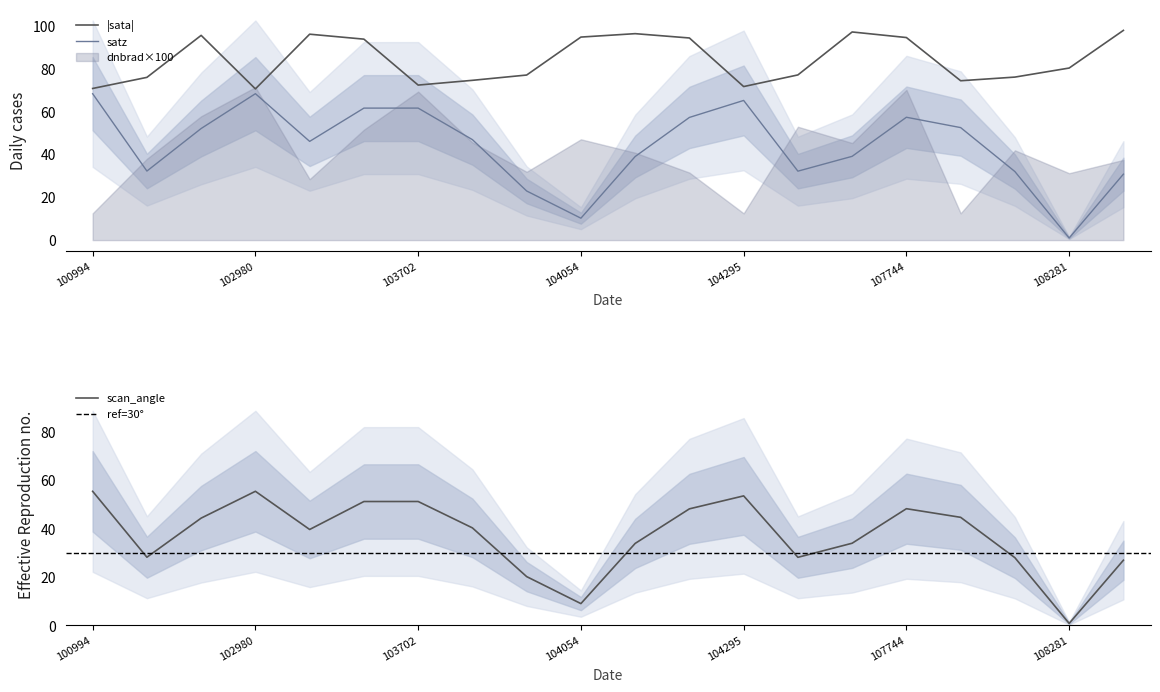

Which category has the lowest value in the satz series?

108281